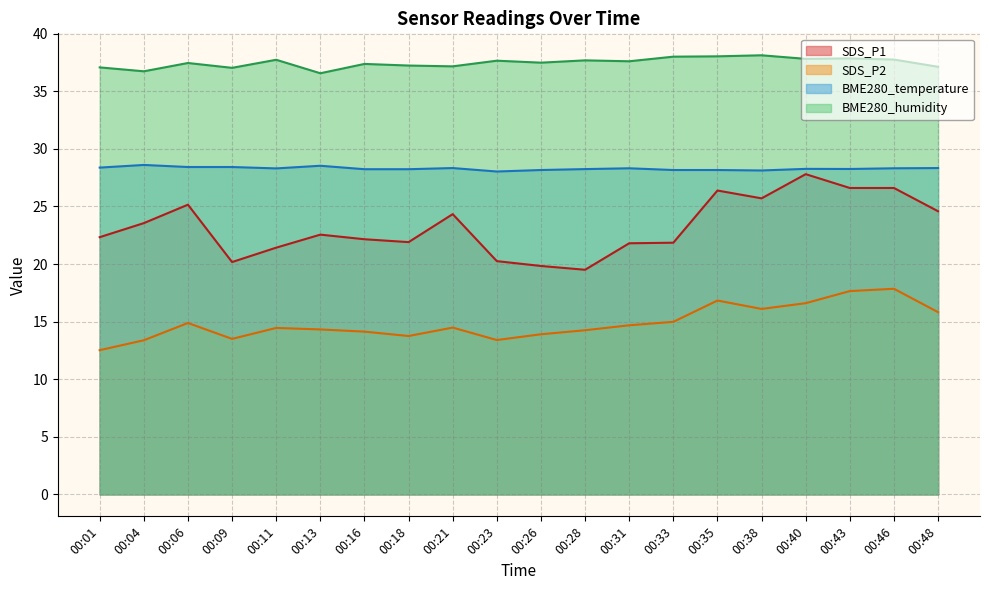

Is it true that SDS_P1 equals 34.6 at 00:23?

False